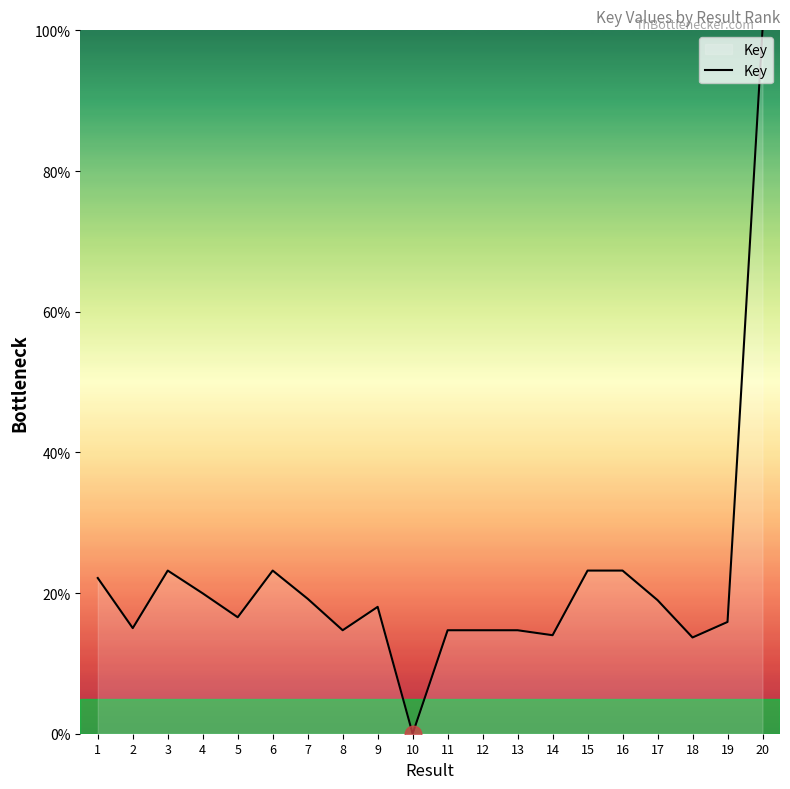

What is the change in value from 1 to 8?

-7.4